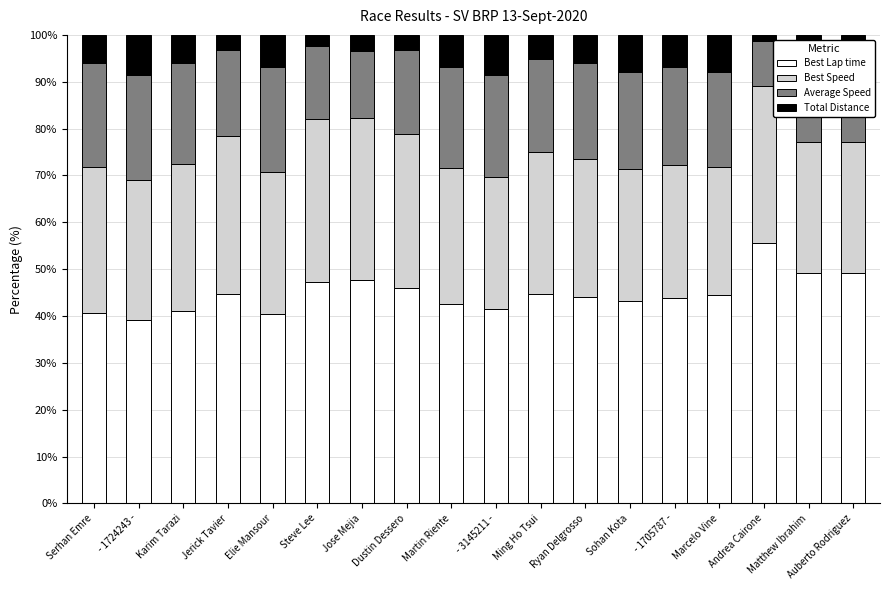

Does the chart contain stacked bars?

Yes